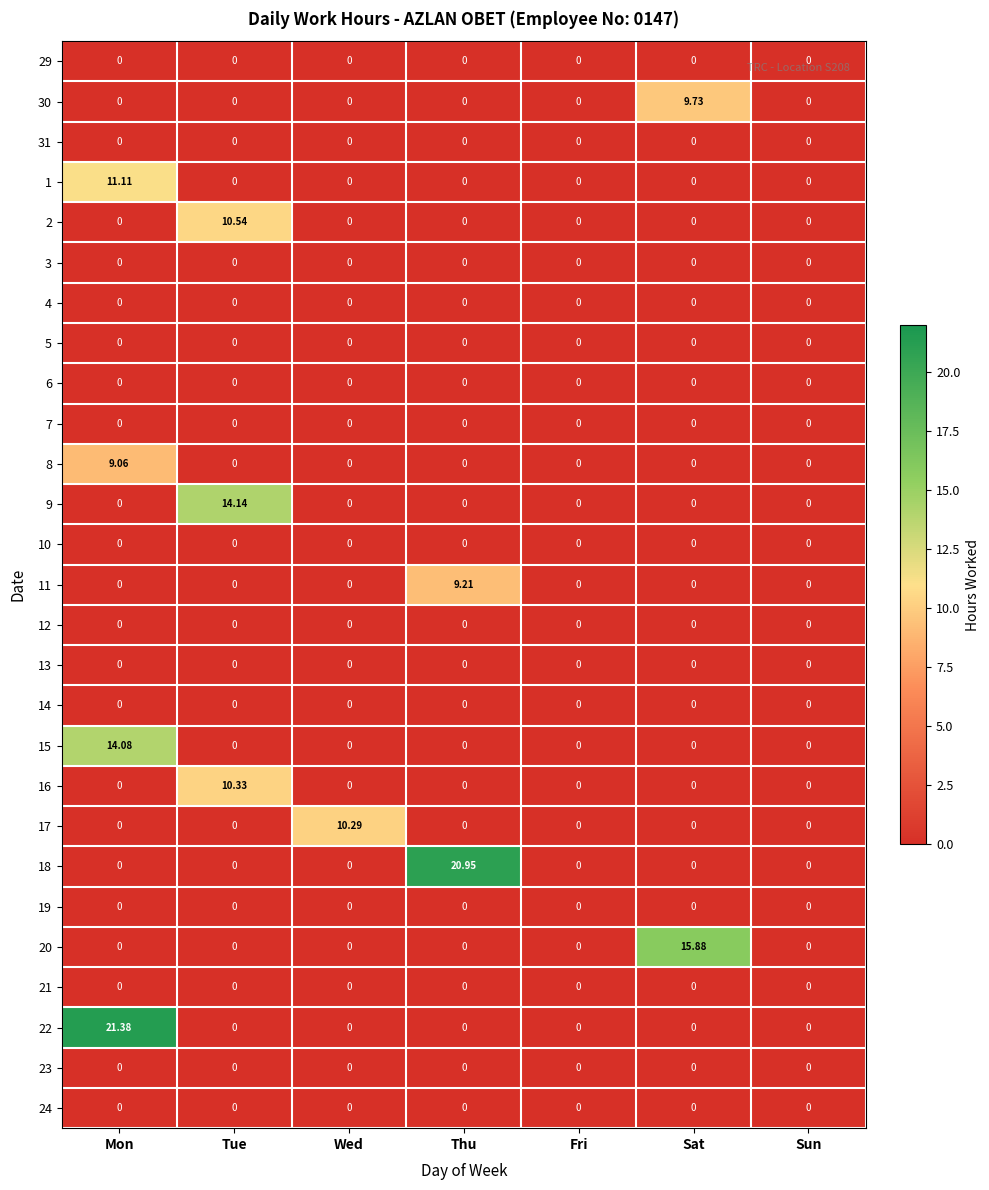

At which category is the sum across all series the highest?

Mon